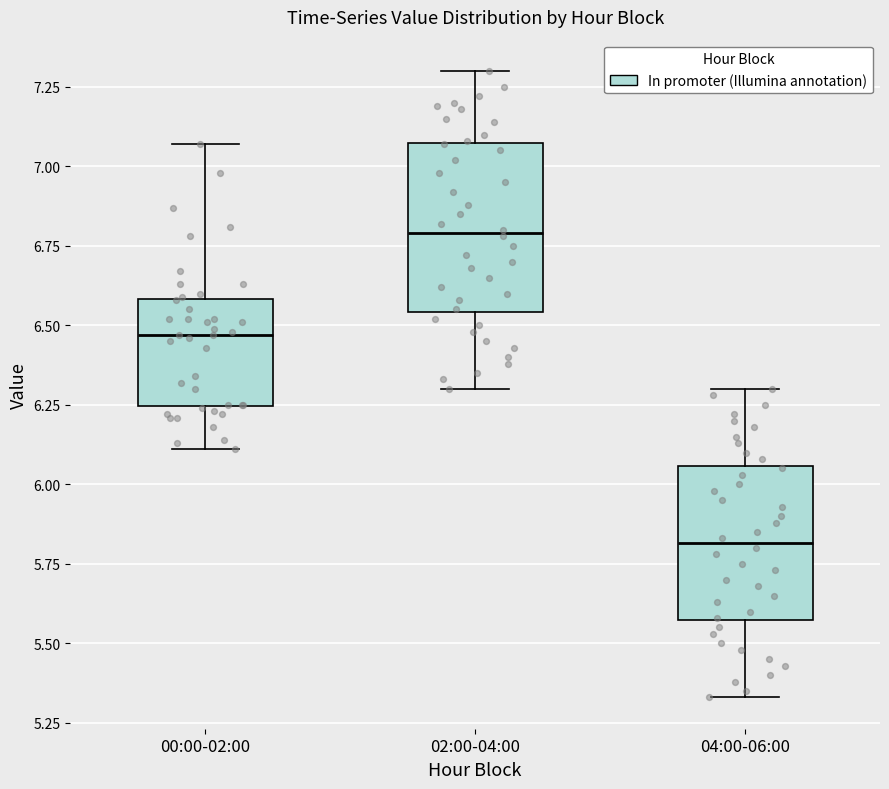

Which box's median line is the highest?

02:00-04:00